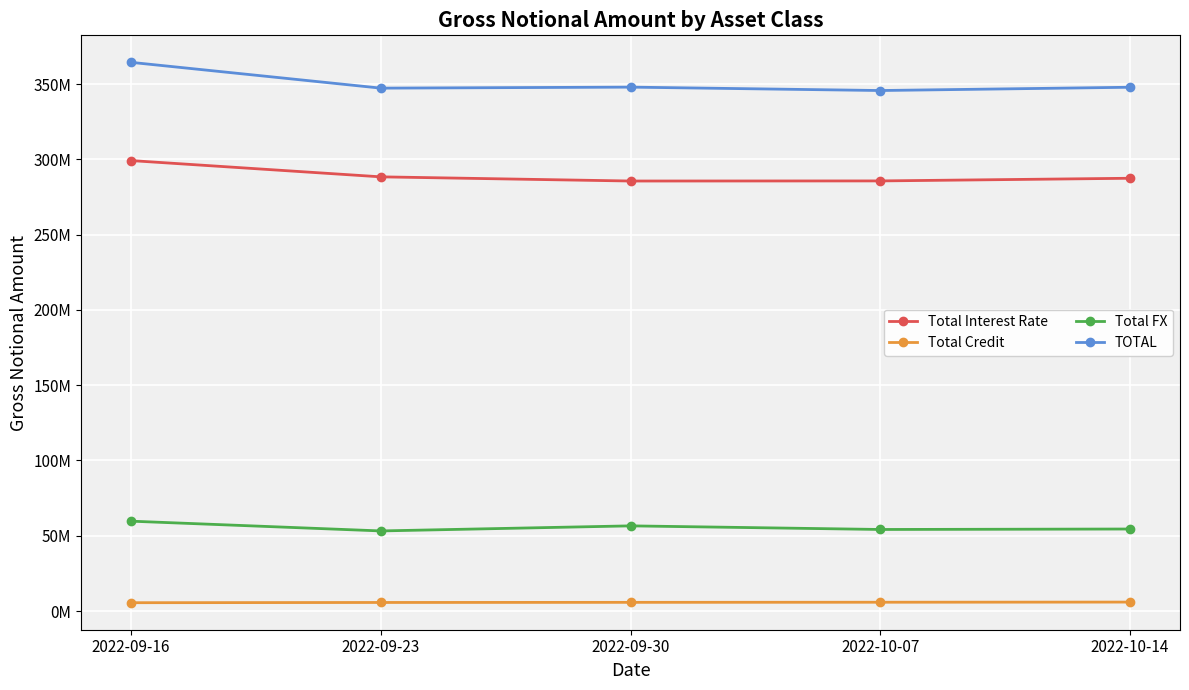

What is the total value across all series at 2022-09-23?

694647733